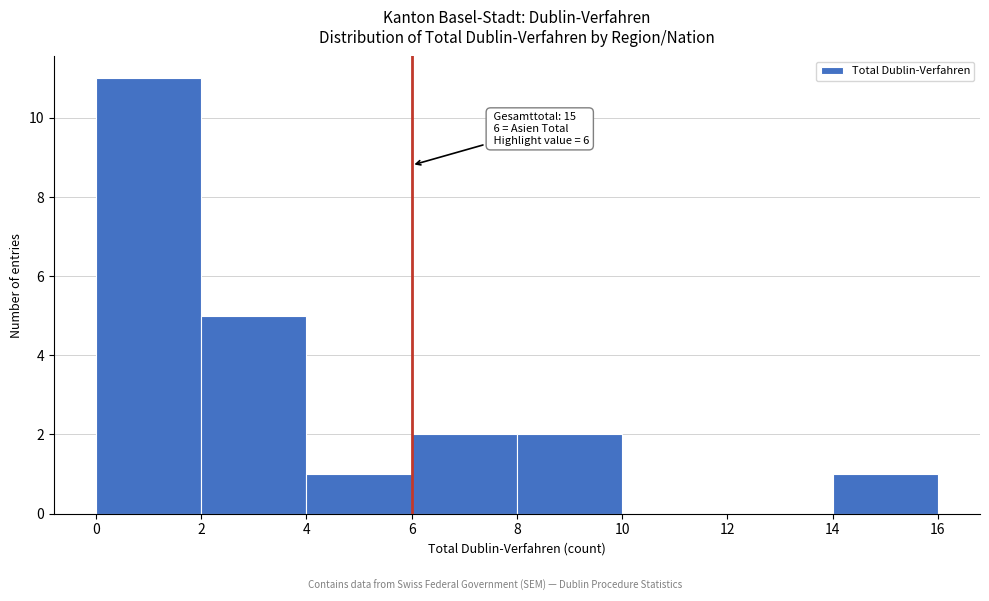

Which range on the x-axis has the tallest bar?

0 to 2